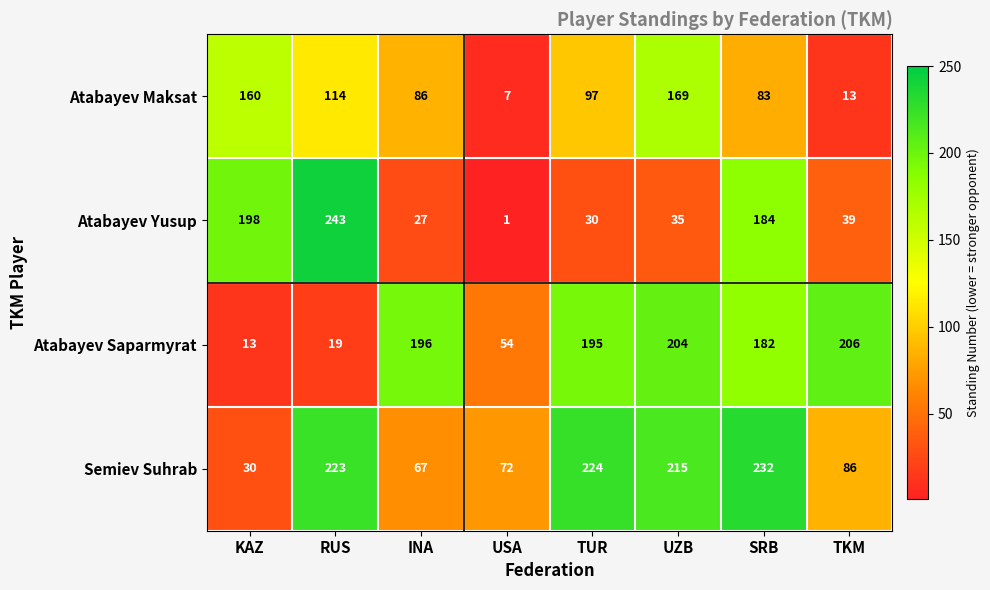

Where is Semiev Suhrab nearest to the value 131?

TKM